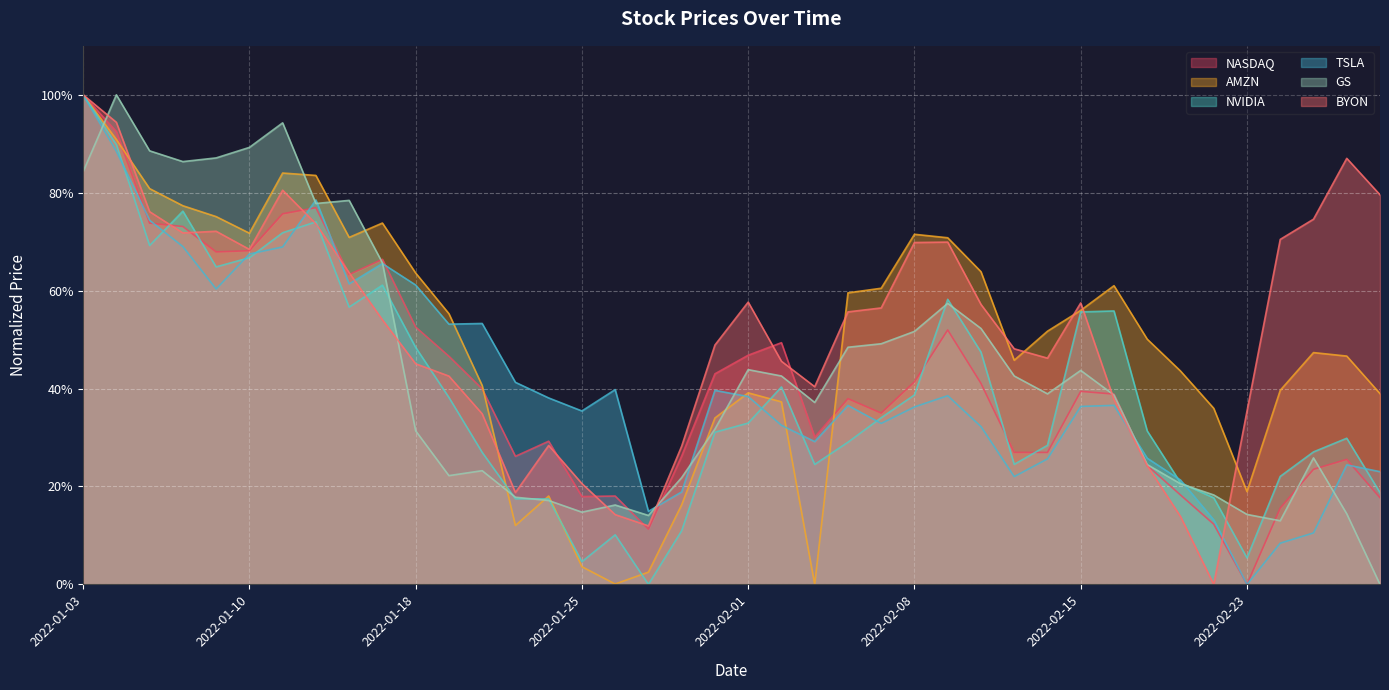

The value of GS at 2022-02-04 is 0.2. True or false?

False